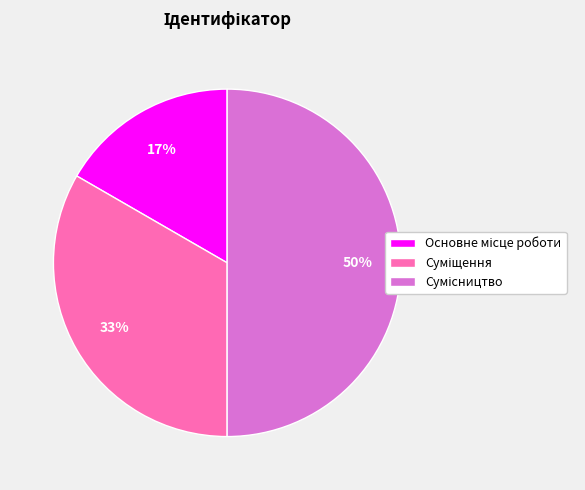

To the nearest percent, what is the average slice percentage?

33%